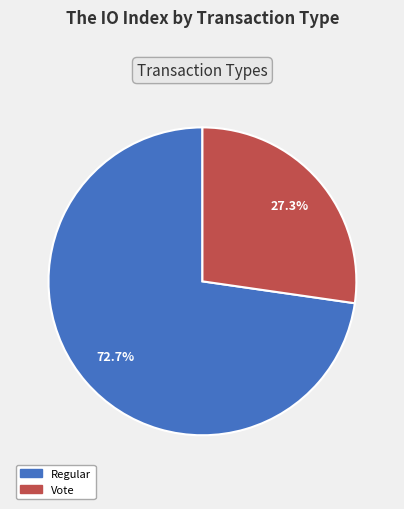

Does any single category account for the majority?

Yes